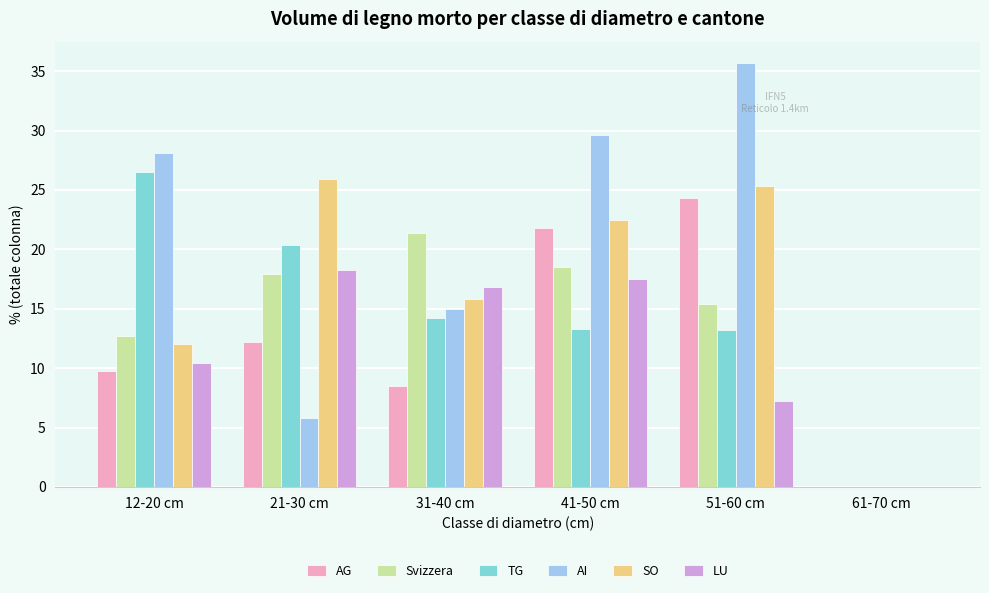

What is the sum of the Svizzera values at 21-30 cm and 51-60 cm?

33.3